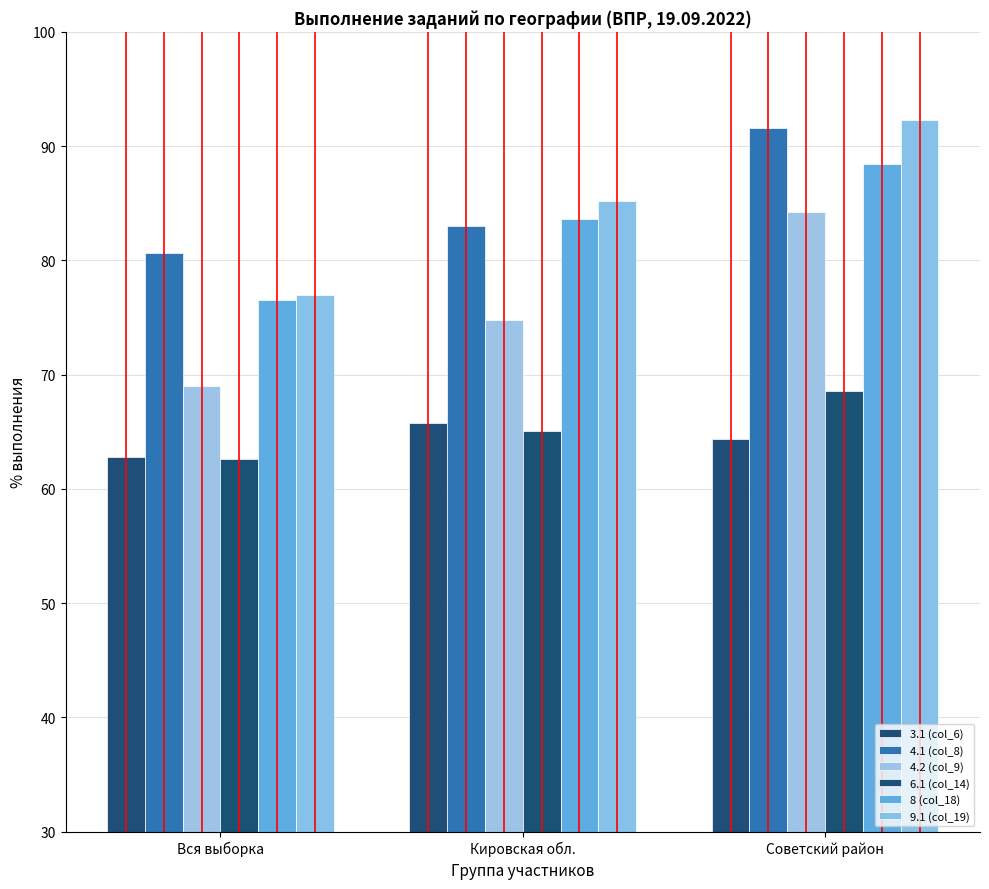

What is the sum of all 4.2 (col_9) values?

228.1